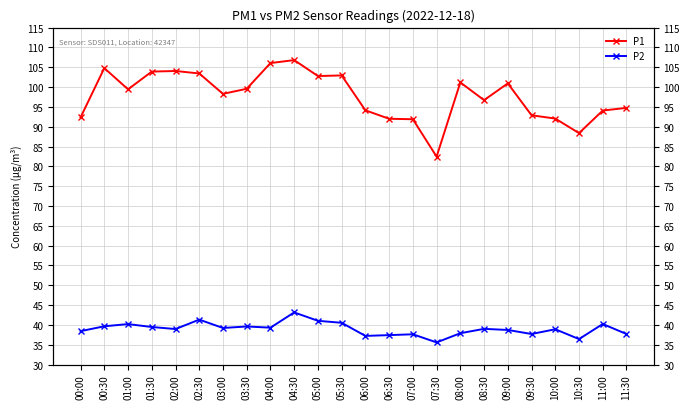

Reading left to right, list all the values displayed in this chart.

P1: 00:00=92.3	00:30=104.8	01:00=99.4	01:30=103.9	02:00=104.0	02:30=103.4	03:00=98.3	03:30=99.6	04:00=106.0	04:30=106.8	05:00=102.8	05:30=102.9	06:00=94.1	06:30=92.0	07:00=91.9	07:30=82.5	08:00=101.2	08:30=96.7	09:00=100.9	09:30=92.9	10:00=92.0	10:30=88.4	11:00=94.1	11:30=94.8
P2: 00:00=38.4	00:30=39.6	01:00=40.2	01:30=39.5	02:00=39.0	02:30=41.3	03:00=39.2	03:30=39.6	04:00=39.3	04:30=43.1	05:00=41.0	05:30=40.5	06:00=37.2	06:30=37.4	07:00=37.6	07:30=35.6	08:00=37.9	08:30=39.0	09:00=38.7	09:30=37.7	10:00=38.9	10:30=36.4	11:00=40.2	11:30=37.7